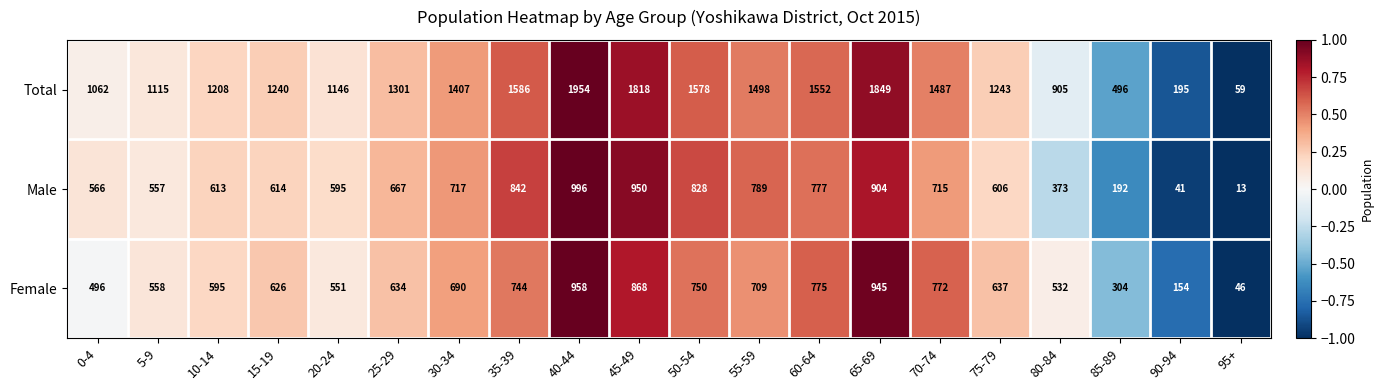

At which label is Total closest to 1006?

0-4